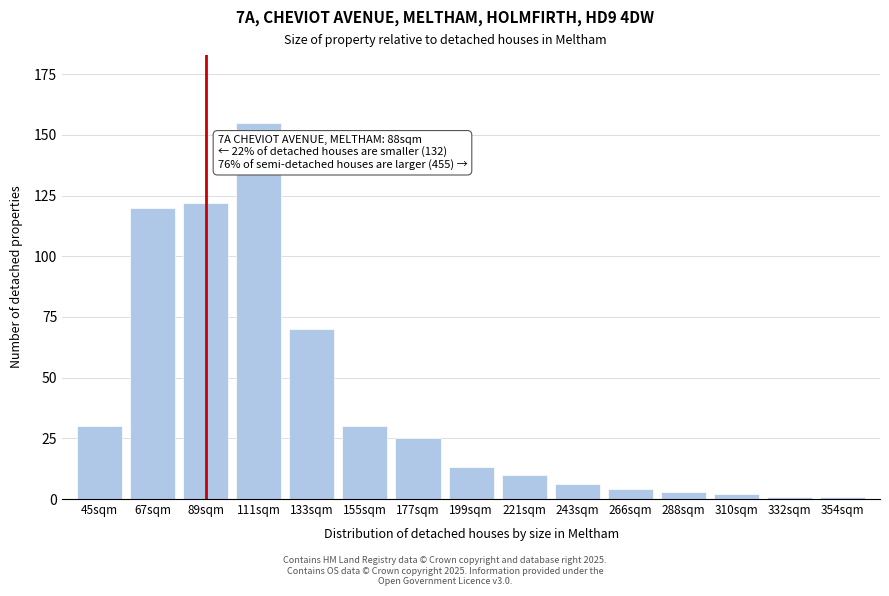

Reading left to right, extract all data points from this chart.

45sqm=30	67sqm=120	89sqm=122	111sqm=155	133sqm=70	155sqm=30	177sqm=25	199sqm=13	221sqm=10	243sqm=6	266sqm=4	288sqm=3	310sqm=2	332sqm=1	354sqm=1